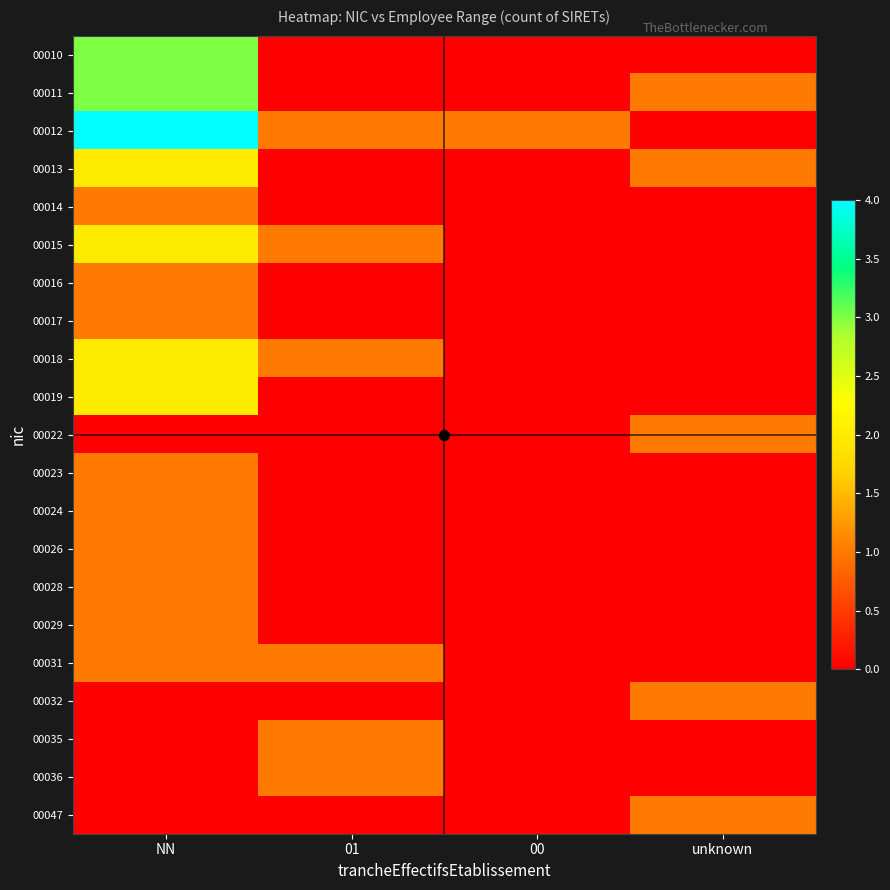

At how many categories does at least one series exceed 0?

4